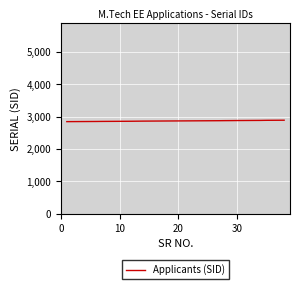

What is the maximum value shown in the chart?

2886